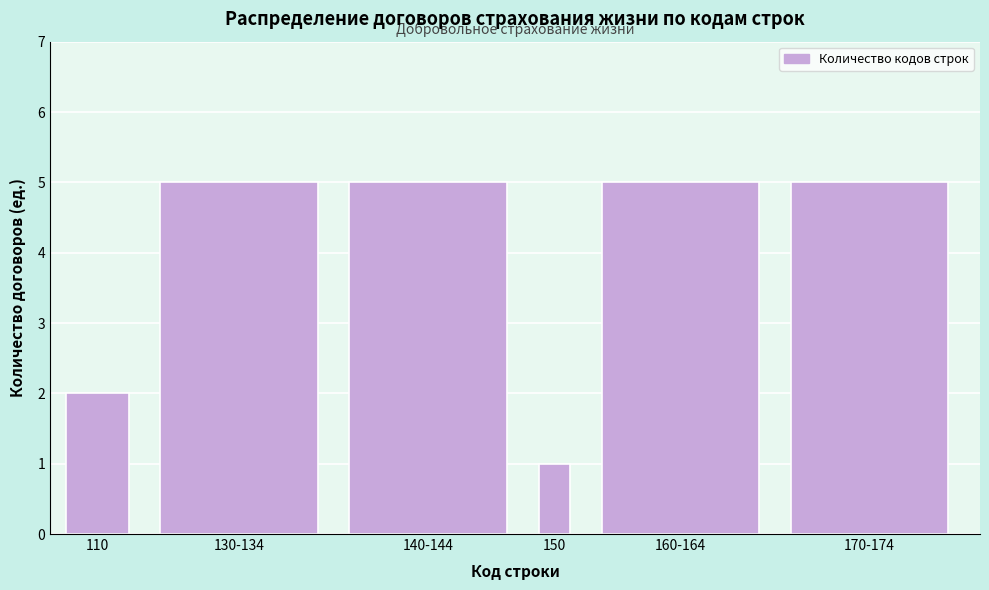

Reading left to right, transcribe all the data shown in this chart.

110=2	130-134=5	140-144=5	150=1	160-164=5	170-174=5